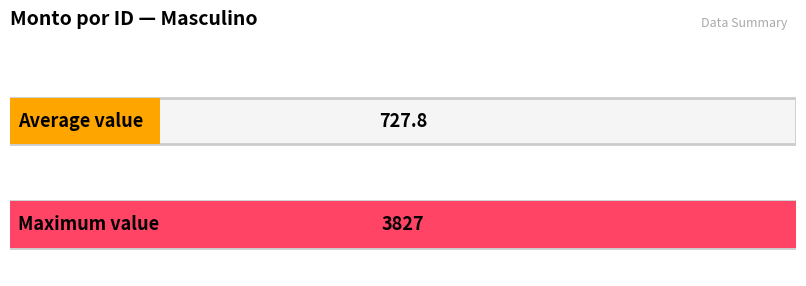

True or false: the data shows 740 at 17.

False